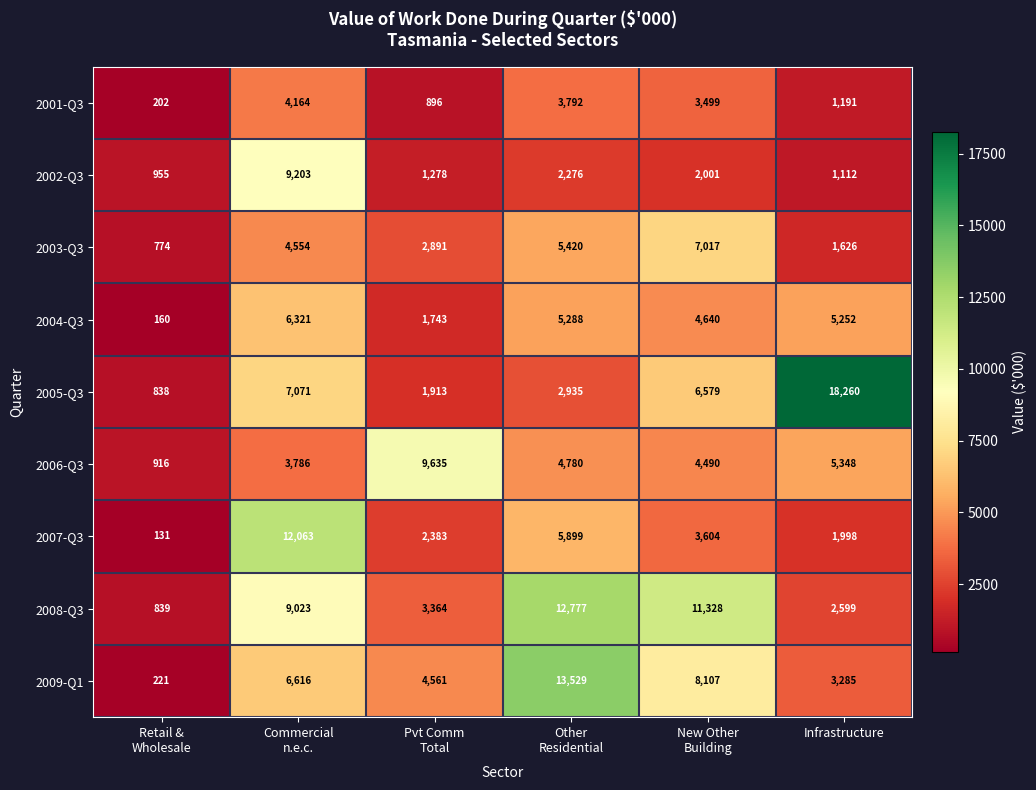

Which series has the largest total across all categories?

2008-Q3